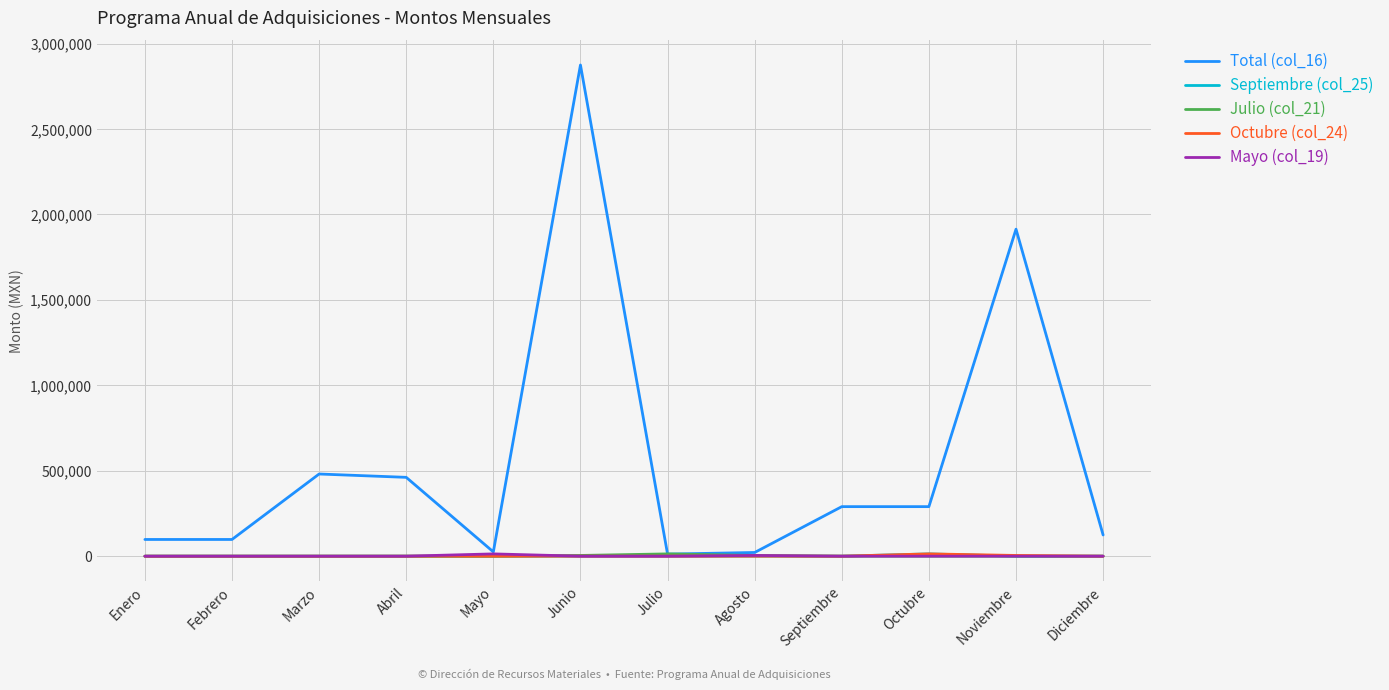

At which category does the chart reach its peak across all series?

Junio